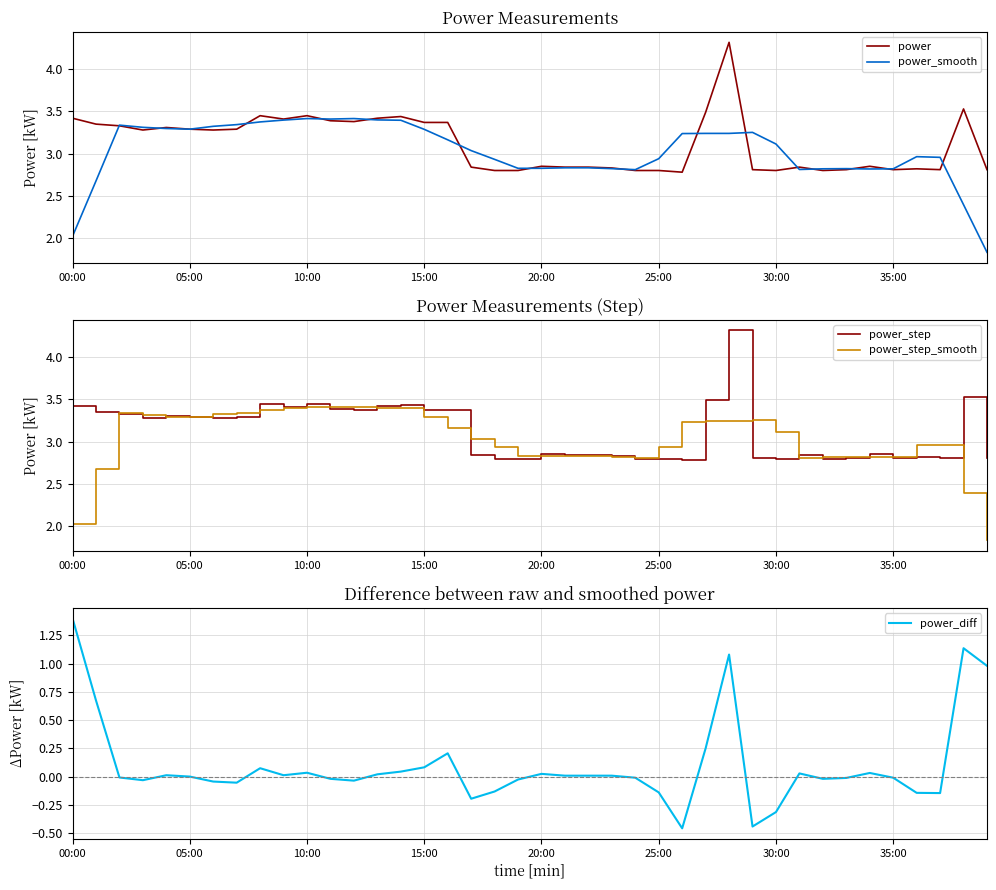

The value of power_smooth at 35:00 is 0.6. True or false?

False